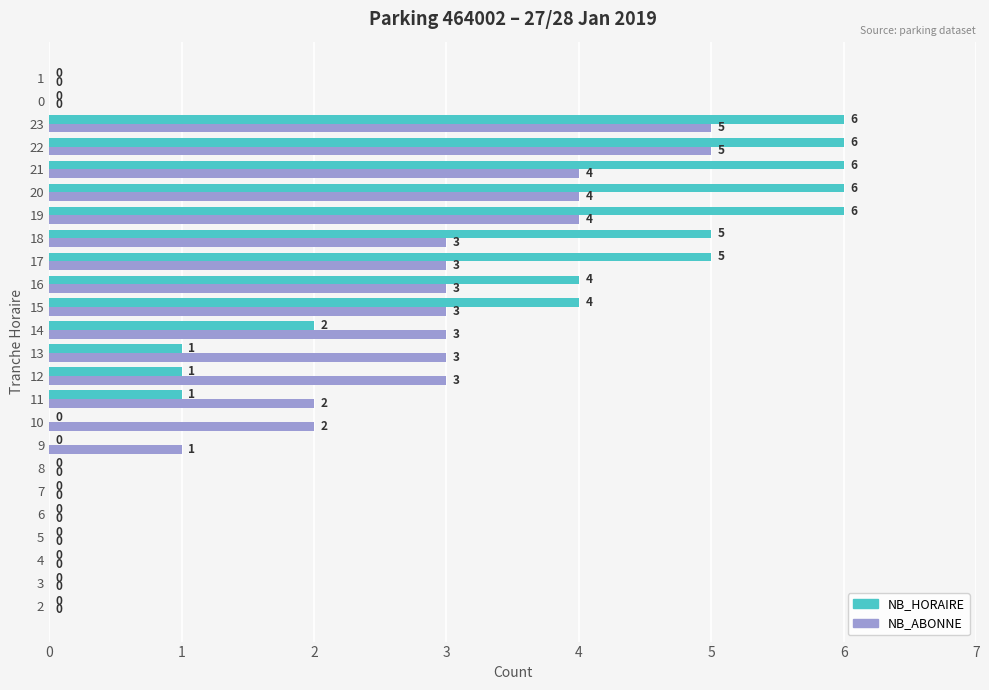

True or false: NB_HORAIRE has a value of 3 at 7.

False